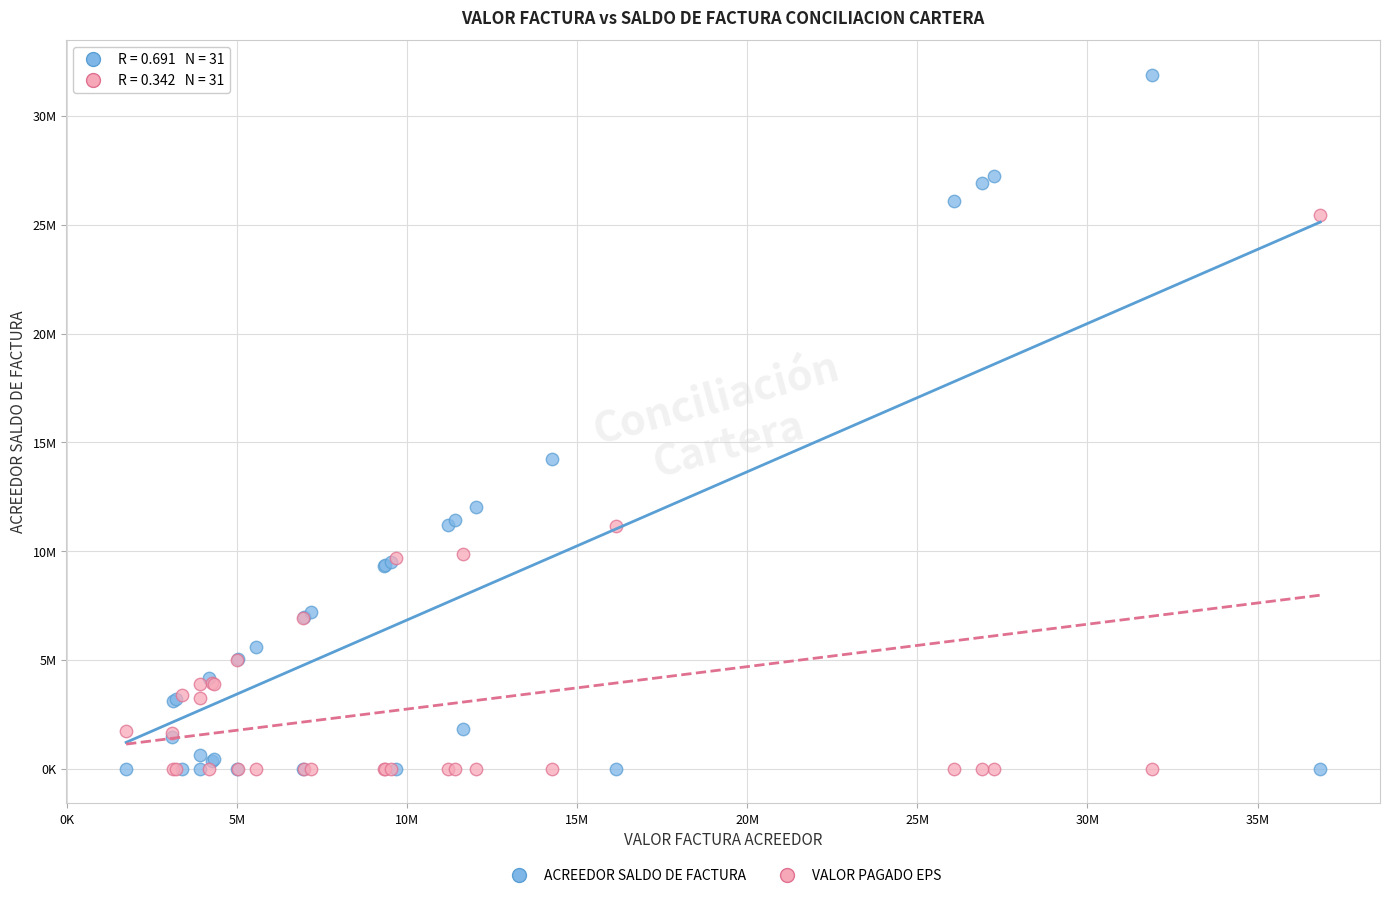

What are all the series names shown in the legend?

ACREEDOR SALDO DE FACTURA, VALOR PAGADO EPS